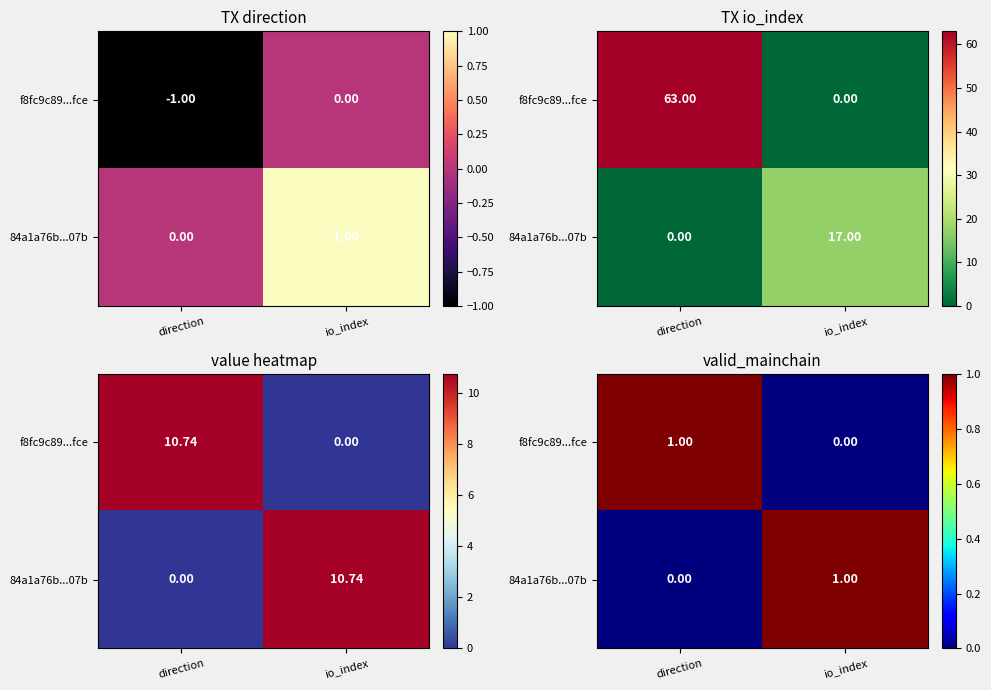

At which category is the sum across all series the highest?

direction